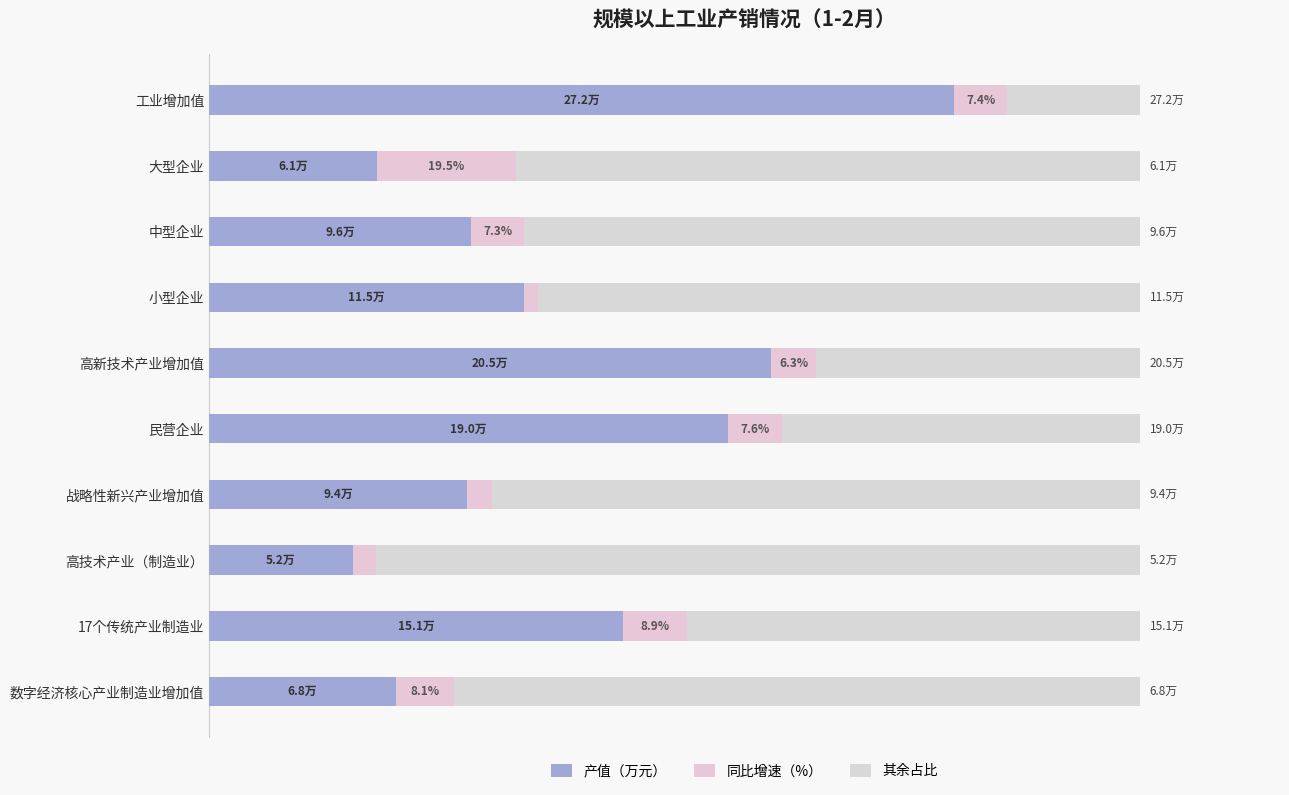

Which series has the largest total across all categories?

其余占比